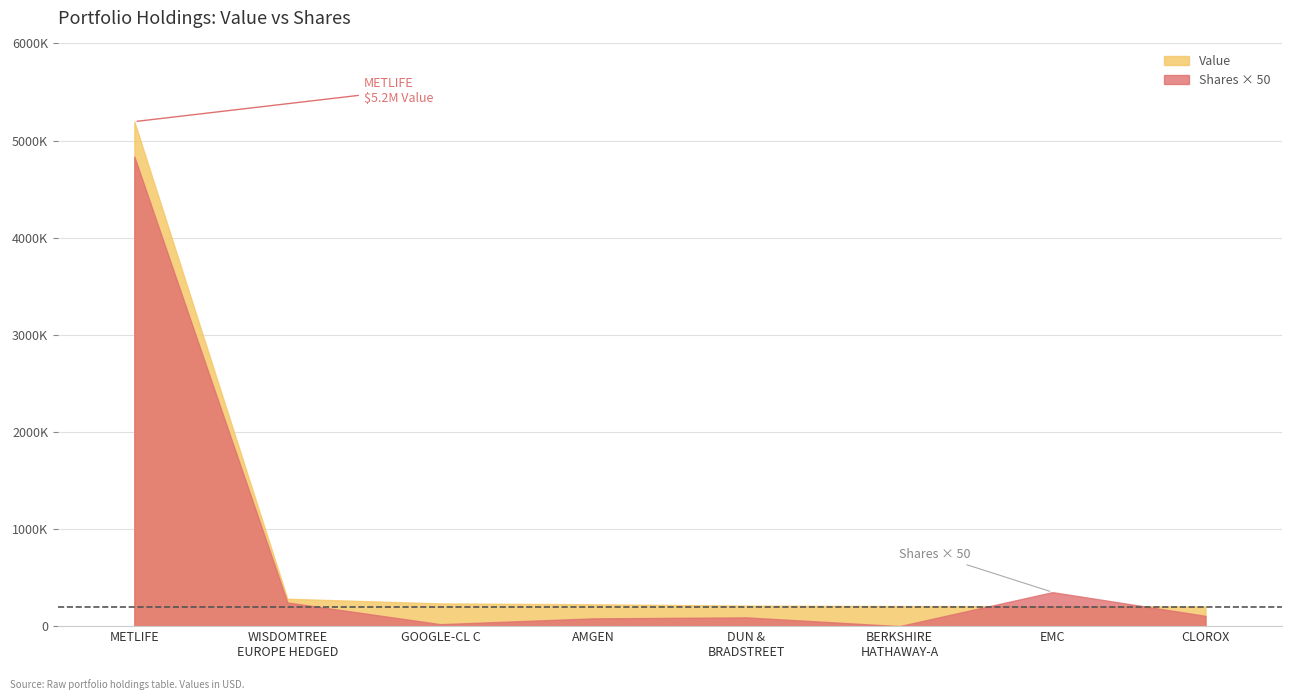

Does the chart have visible grid lines?

Yes